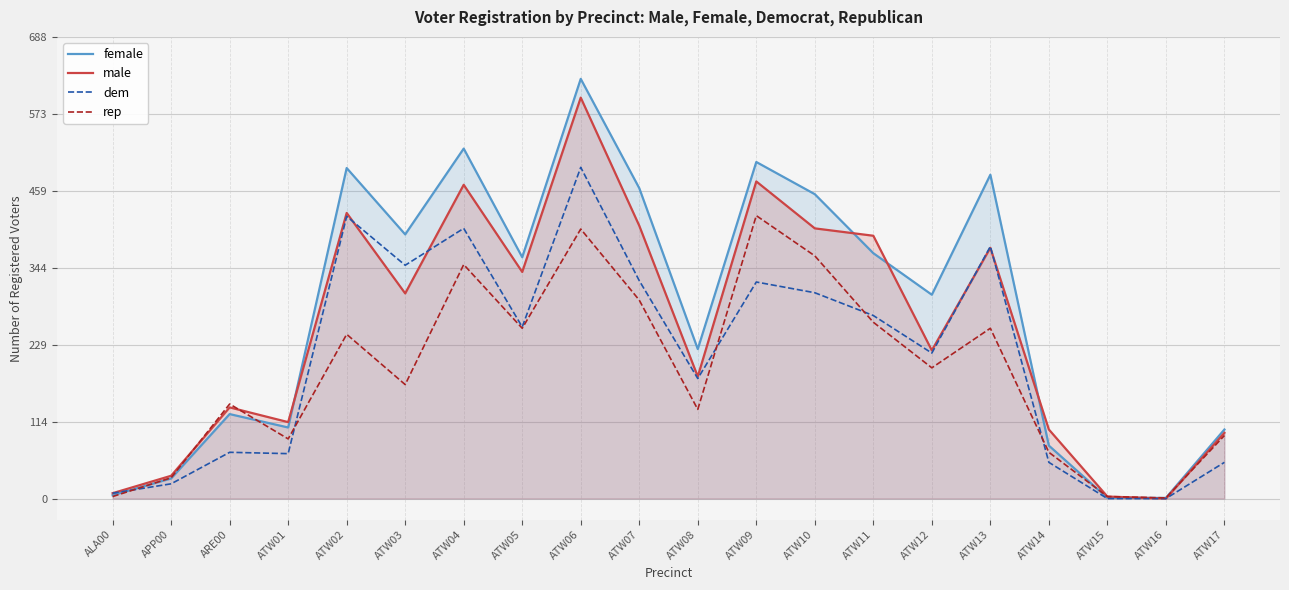

What is the sum of all dem values?

4196